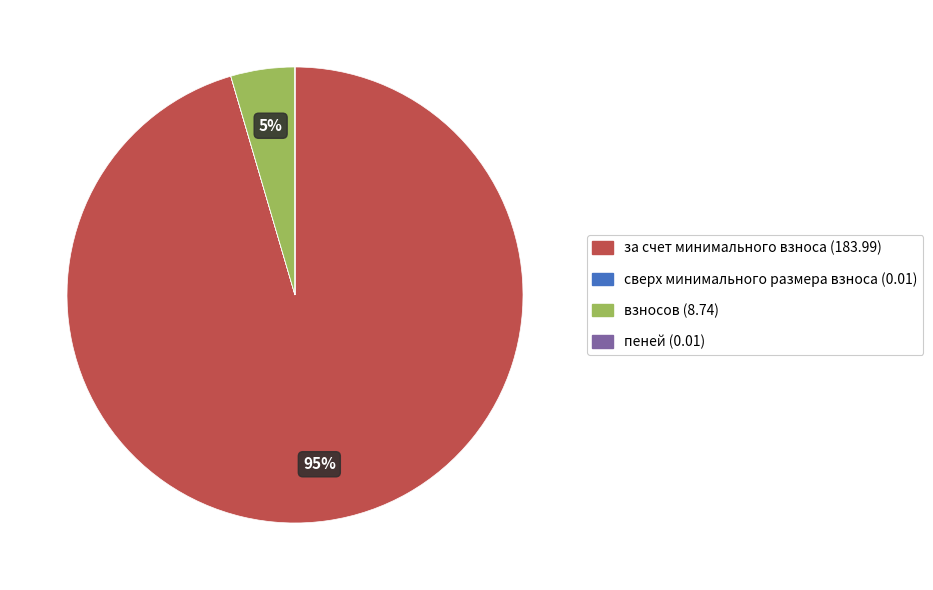

What is the largest slice in the pie chart?

за счет минимального взноса